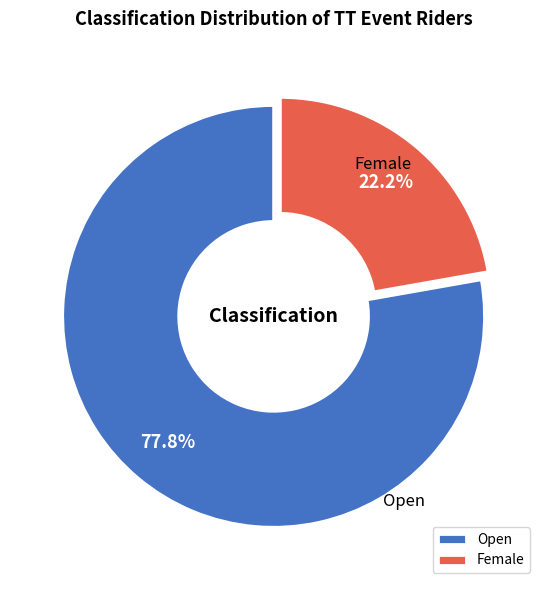

Is Open the majority of the pie?

Yes